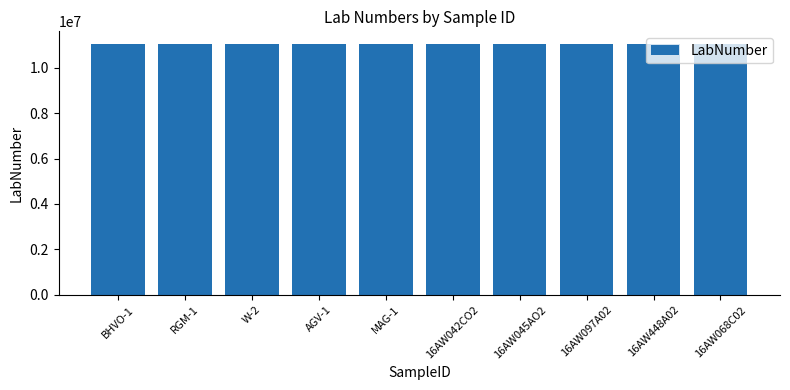

What value does the data have at 16AW448A02?

11040068